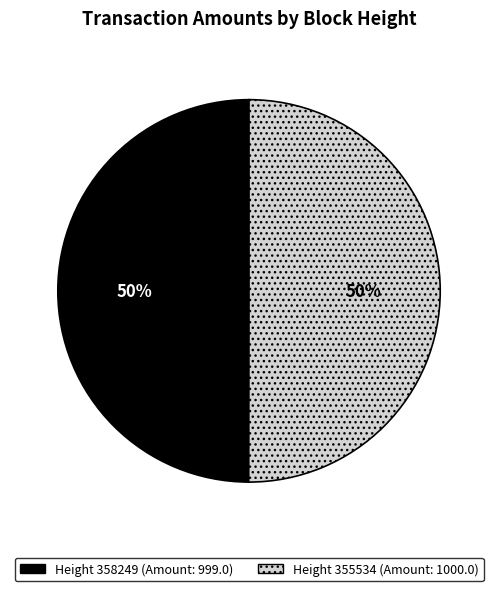

To the nearest percent, what is the average slice percentage?

50%